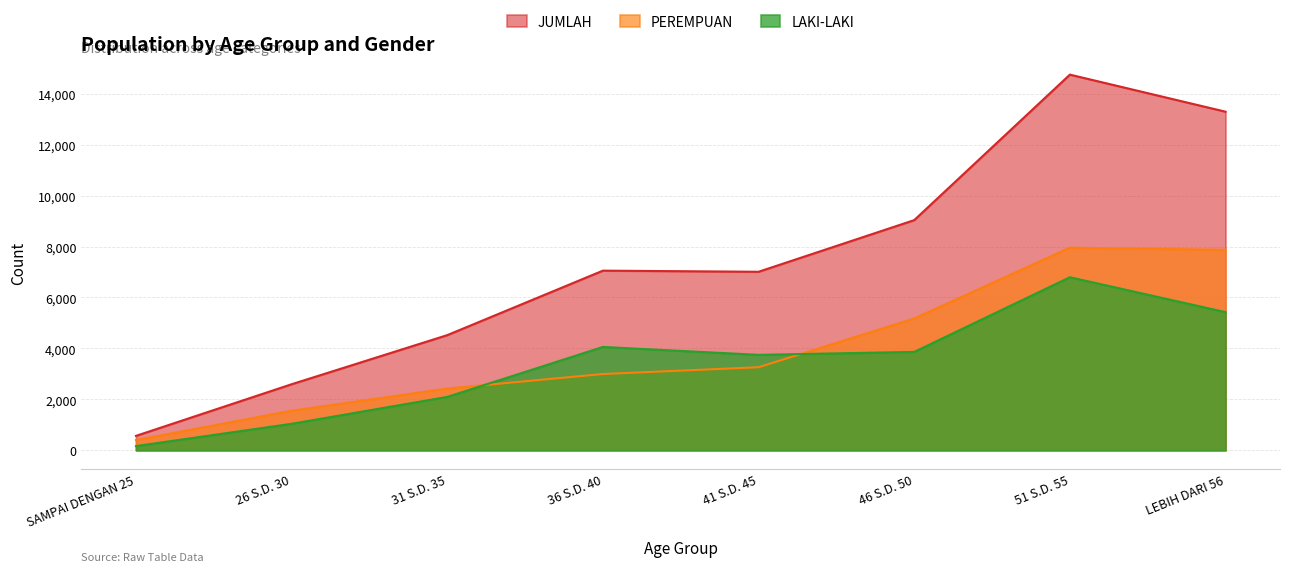

At which category does LAKI-LAKI reach its first local peak?

36 S.D. 40